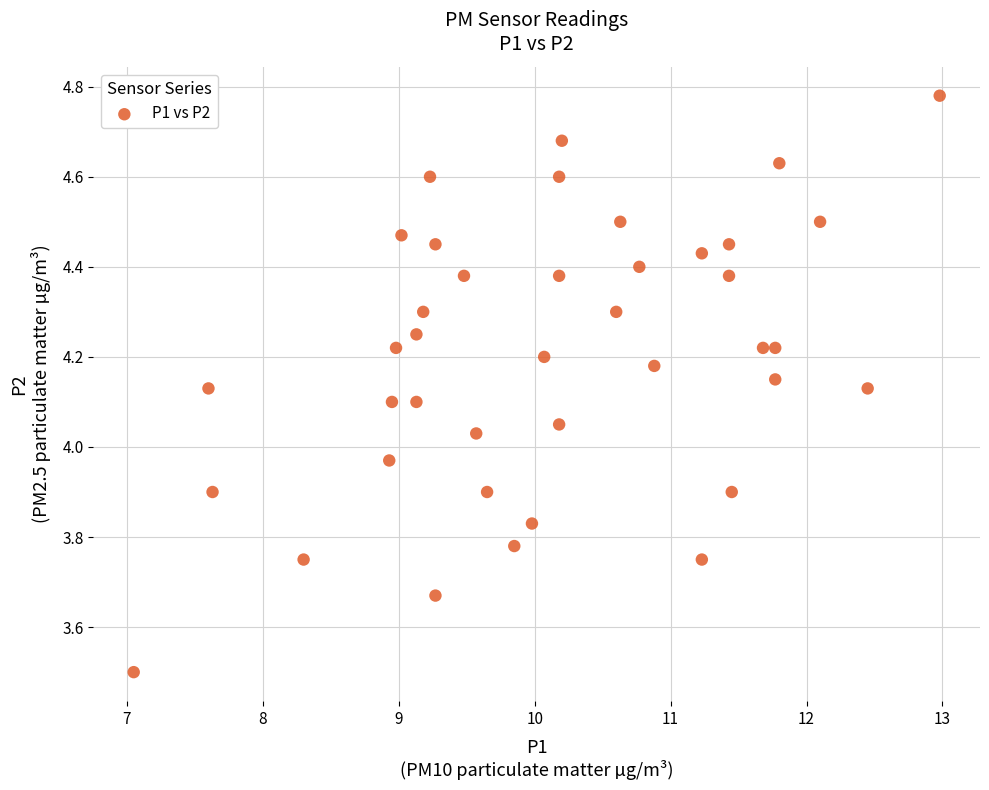

What is the range of Y values (max minus min)?

1.3